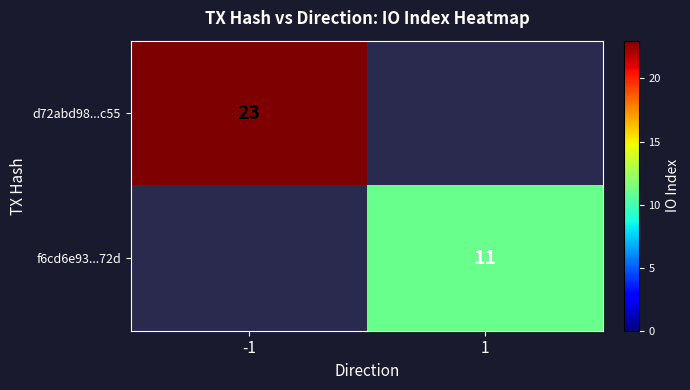

True or false: d72abd98...c55 has a value of 10 at -1.

False